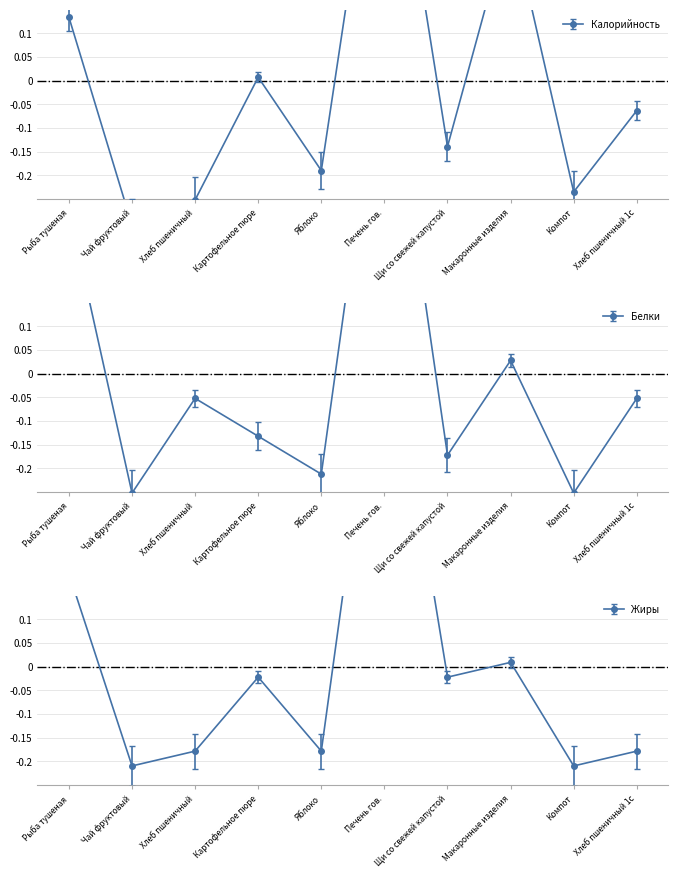

Which series ends up on top after the final intersection of Калорийность and Жиры?

Калорийность